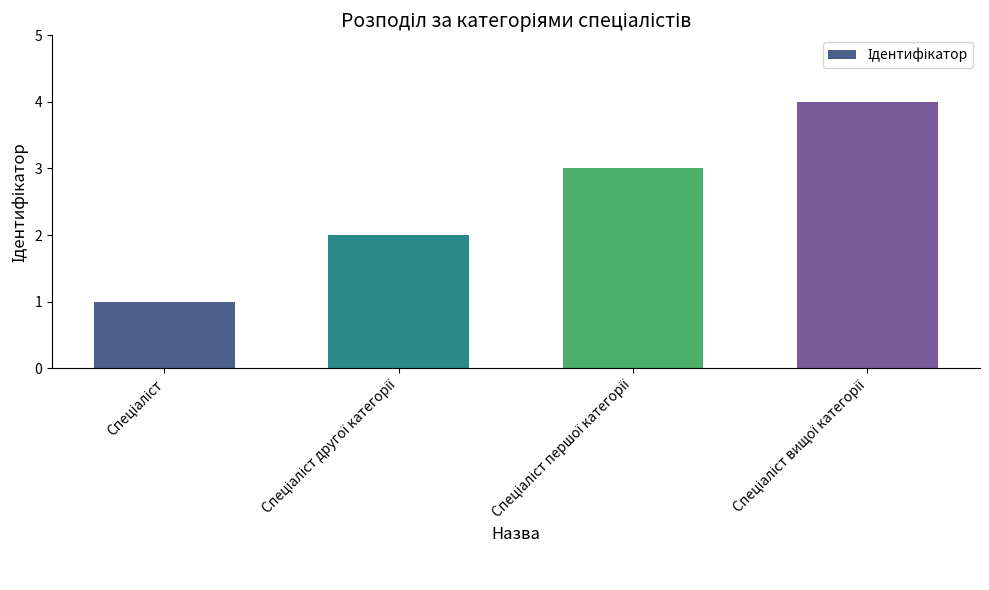

What is the sum of all values?

10